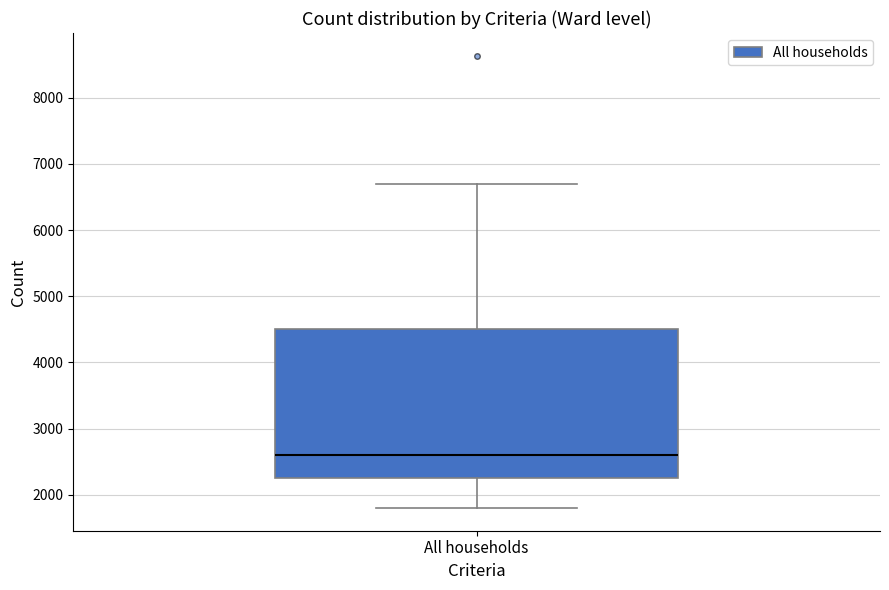

Read this box plot against the y-axis: the position of the median line, the range covered by the box, and the ends of both whiskers. The values are not printed on the chart, so give them approximately, as read against the axis.

median 2600, box 2200 to 4500, whiskers 1800 to 6700